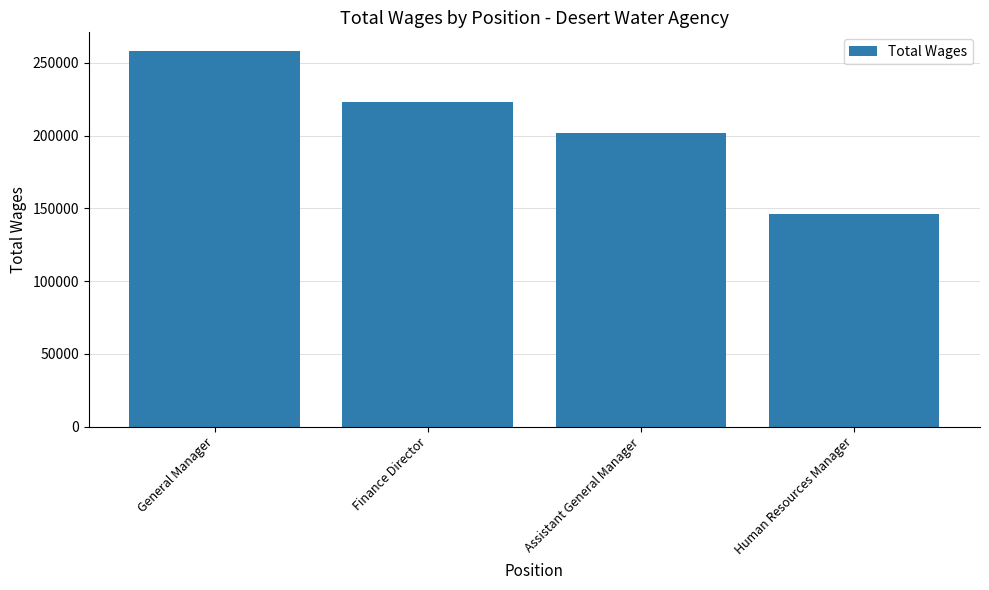

How many series are shown in this chart?

1